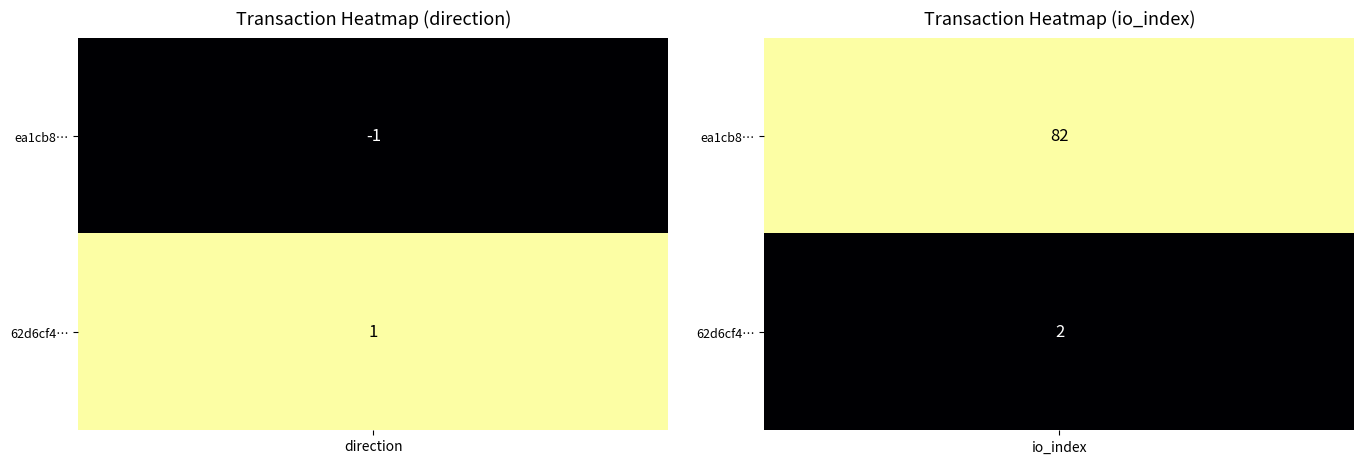

Reading right to left, list all the values displayed in this chart.

ea1cb8bec8d992a717ce7da8e58d25a6ec55132: 82	-1
62d6cf4c54fa57baff770c19f1e5ce11c61c802: 2	1